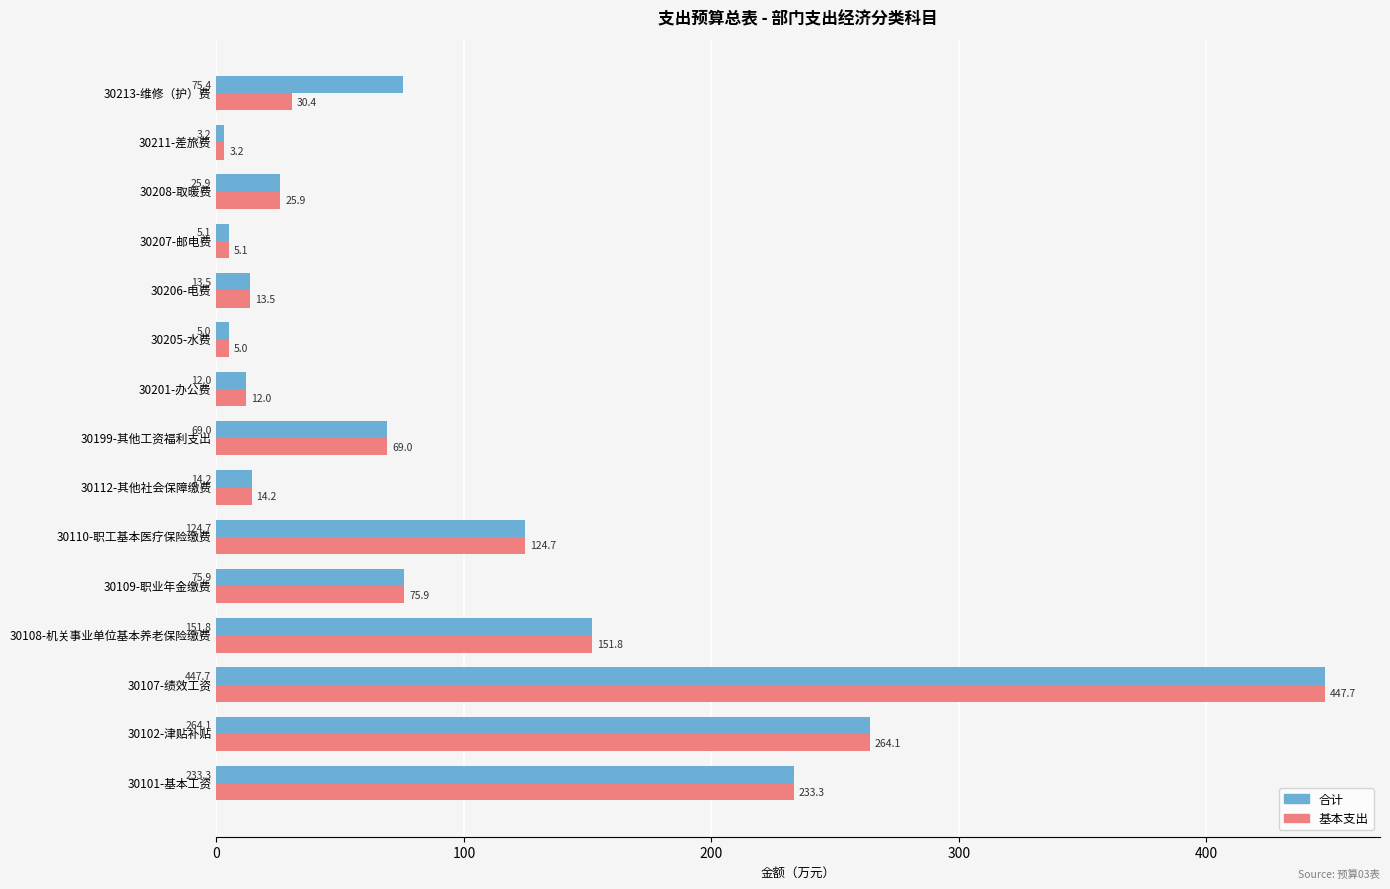

Is it true that 基本支出 equals 597.9 at 30107-绩效工资?

False